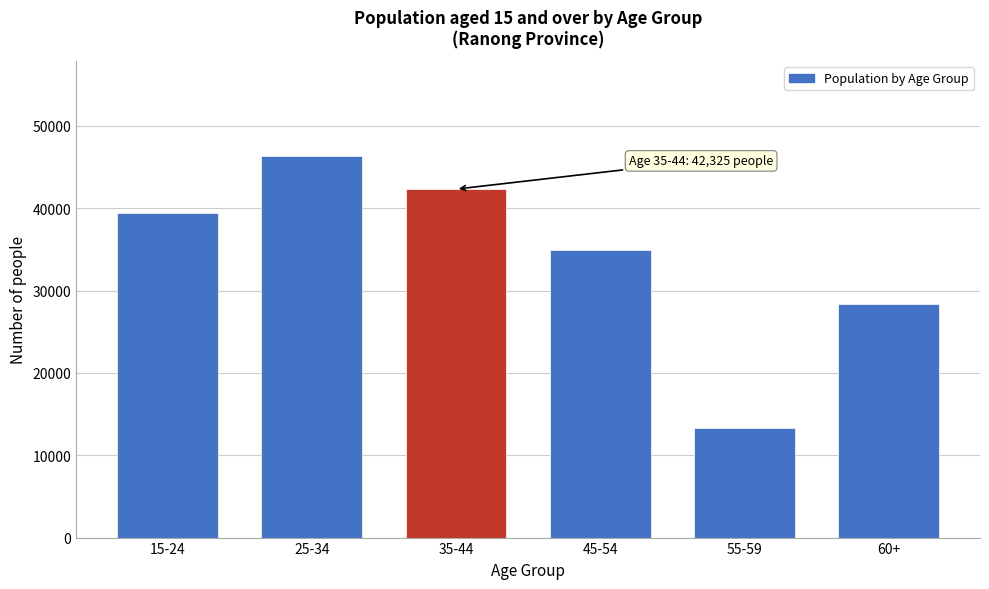

Reading right to left, extract all data points from this chart.

60+=28430	55-59=13252	45-54=34957	35-44=42325	25-34=46300	15-24=39375